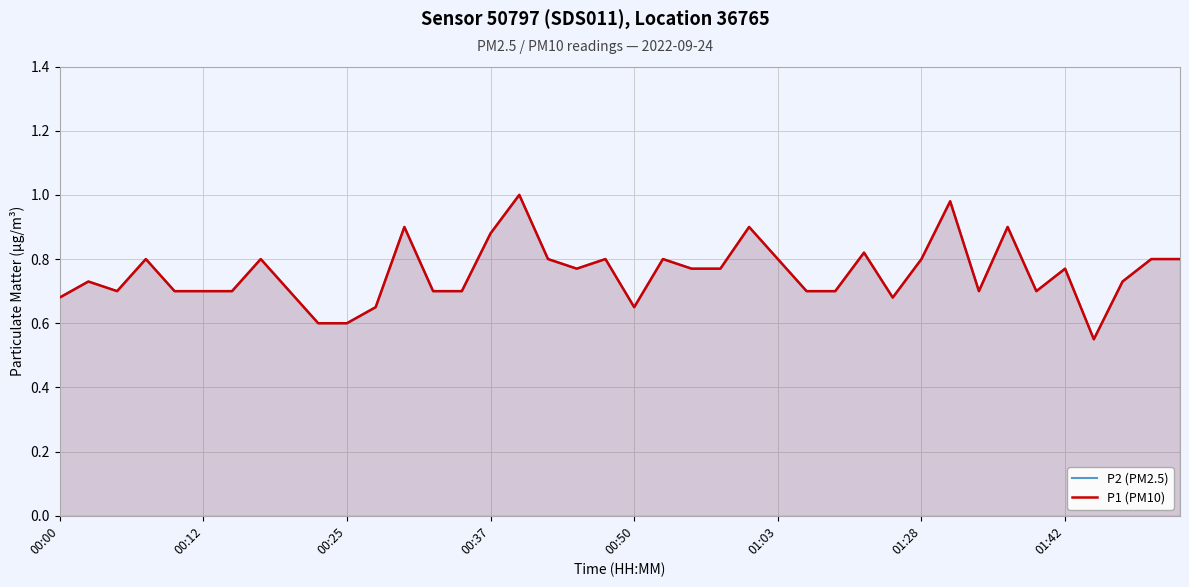

How many lines are shown in the chart?

2